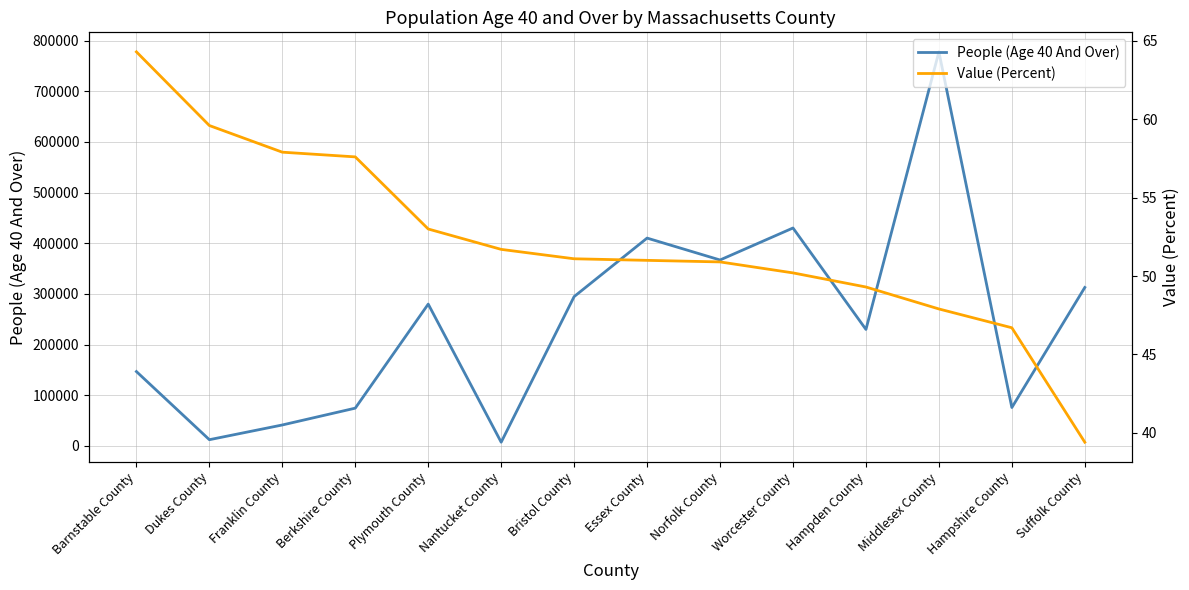

True or false: People (Age 40 And Over) has more than 1 interior local peaks.

True